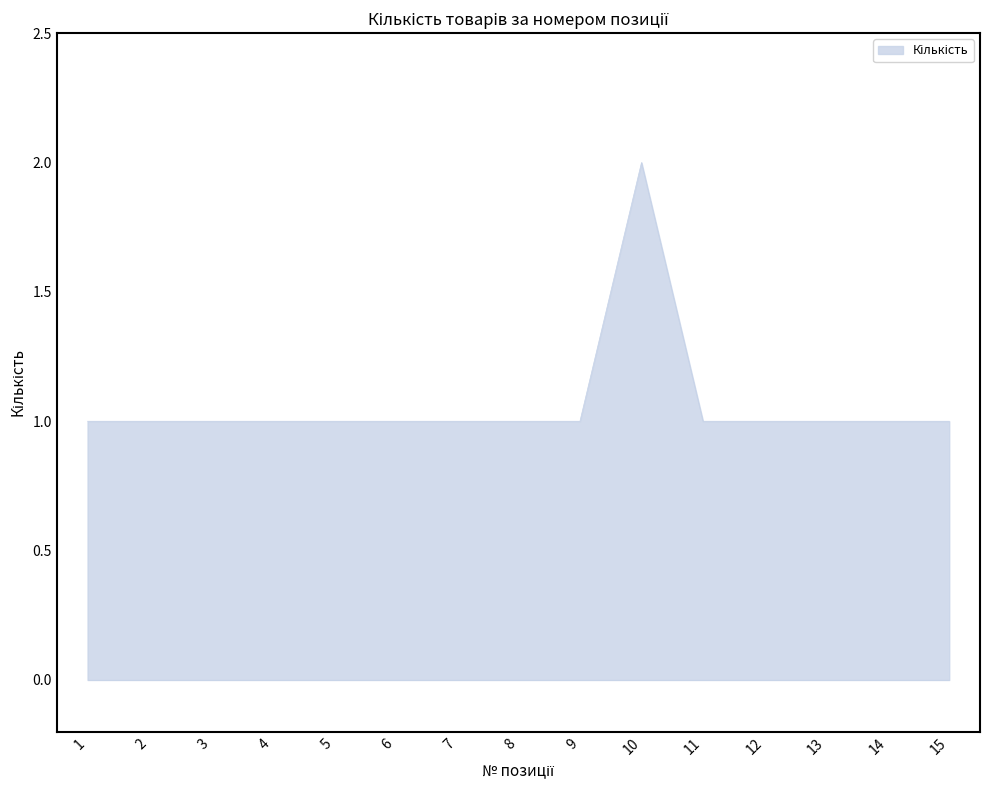

Is it true that the value at 14 is 1?

True